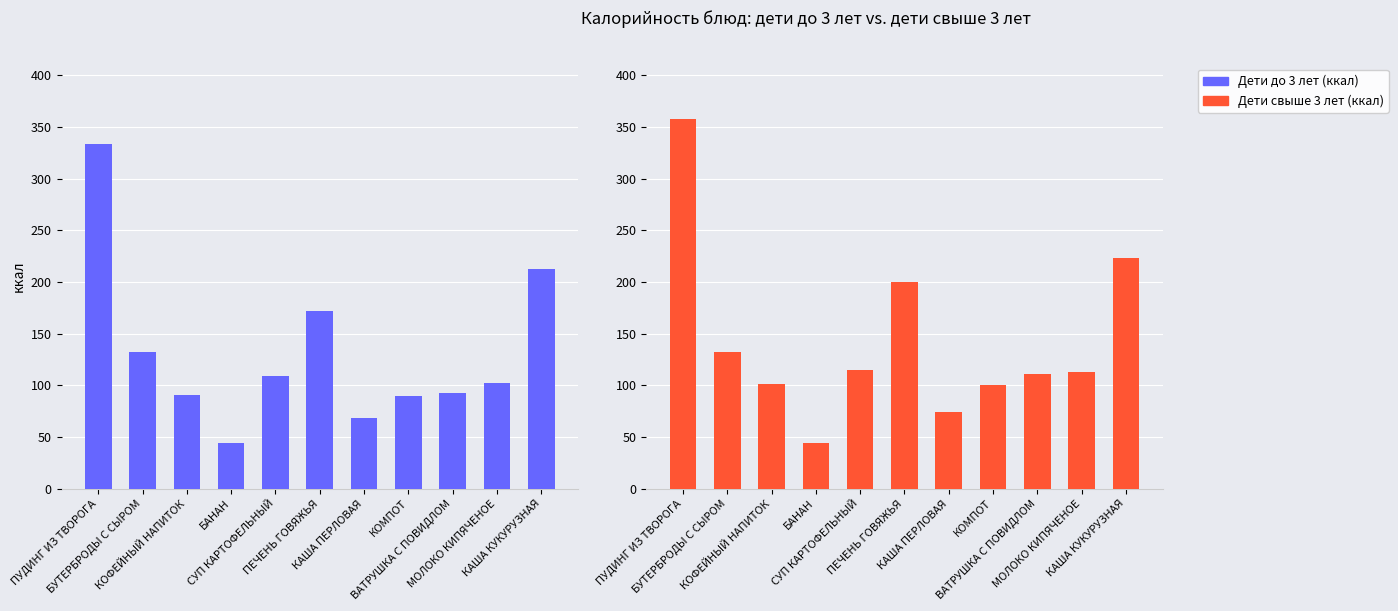

What is the value of the Дети свыше 3 лет (ккал) bar at the 7th from the left?

73.9